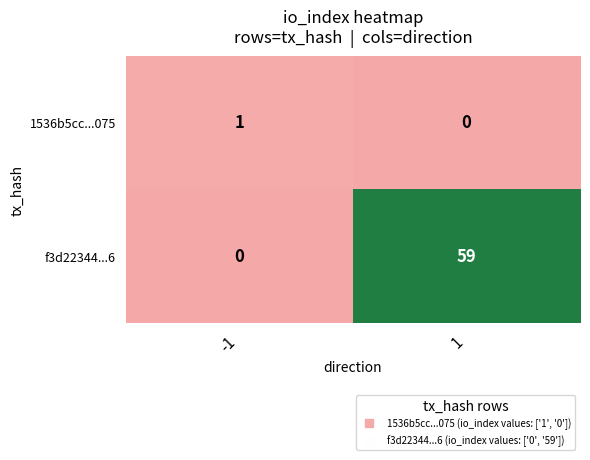

What is the sum of the f3d22344...6 values at 1 and -1?

59